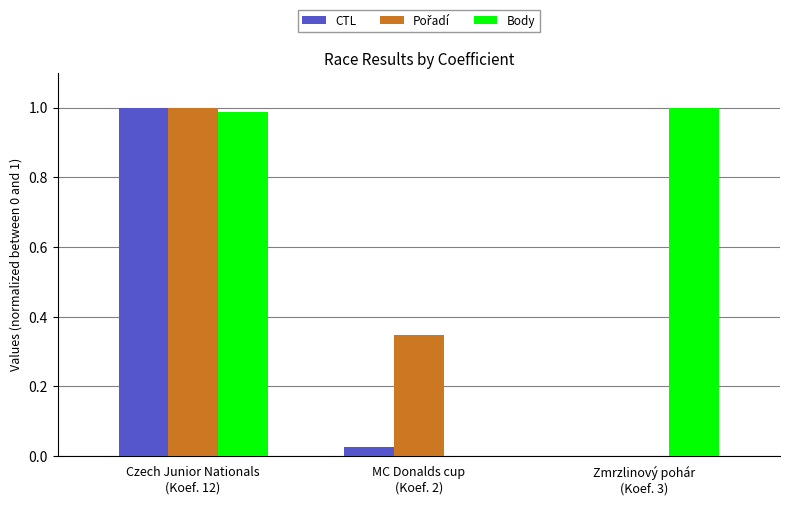

How many positive values does the CTL series have?

2